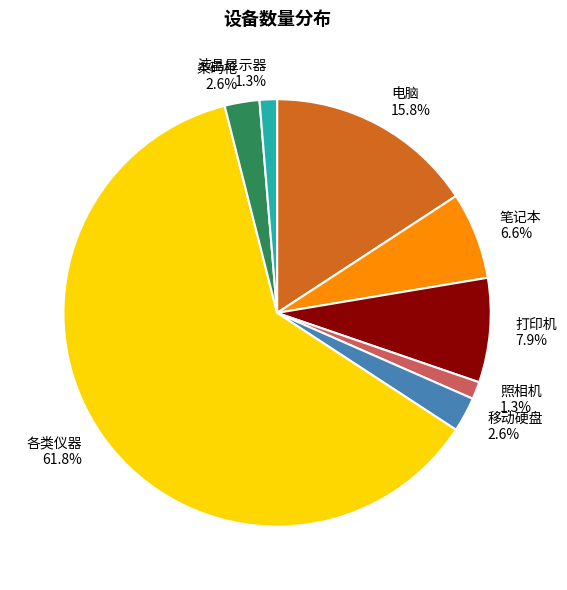

How many slices are in this pie chart?

8